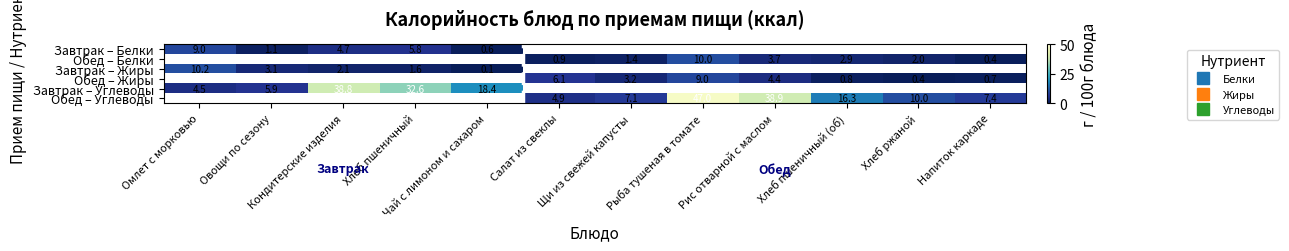

What is the greatest value displayed?

47.0